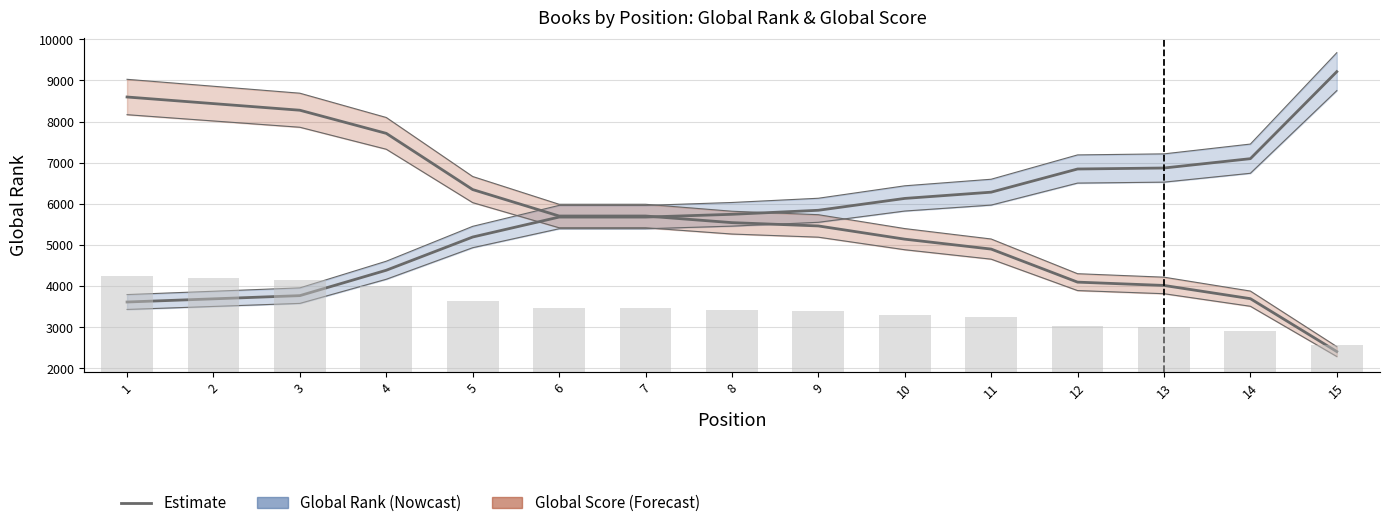

Rank the series at 10 from lowest to highest value.

Global Score (scaled), Global Rank